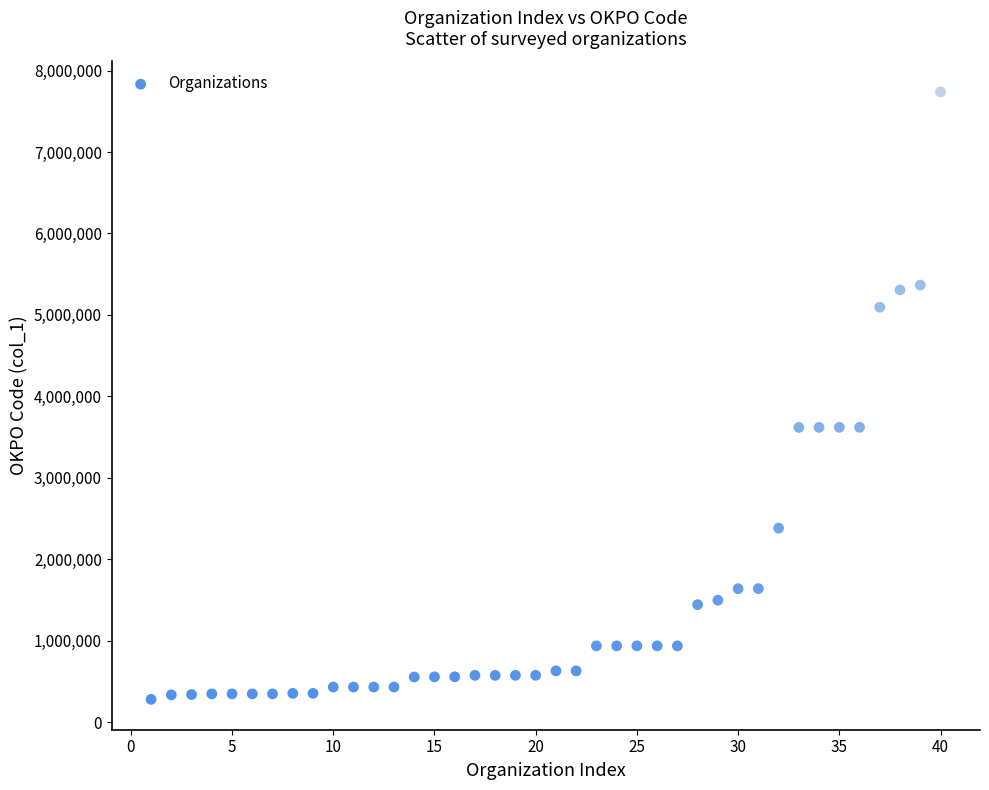

What is the range of X values (max minus min)?

39